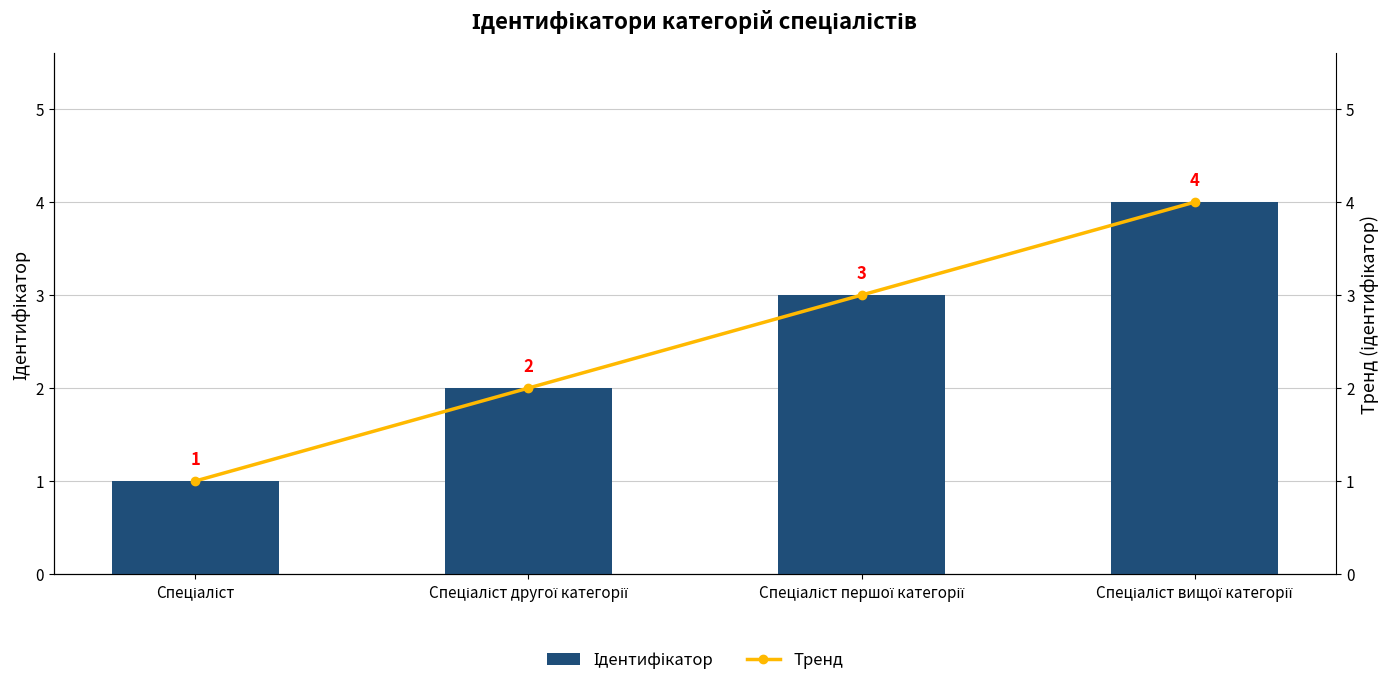

List the labels in order of Ідентифікатор value, smallest first.

Спеціаліст, Спеціаліст другої категорії, Спеціаліст першої категорії, Спеціаліст вищої категорії